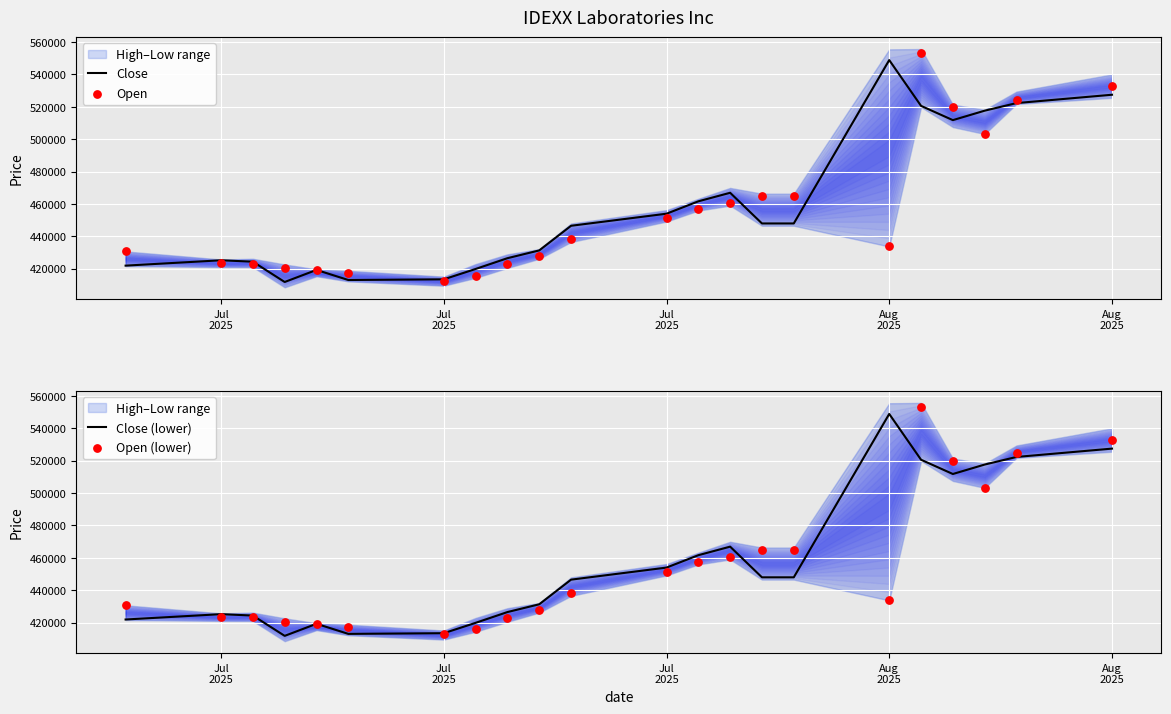

Which series contains the lowest Y value?

Close